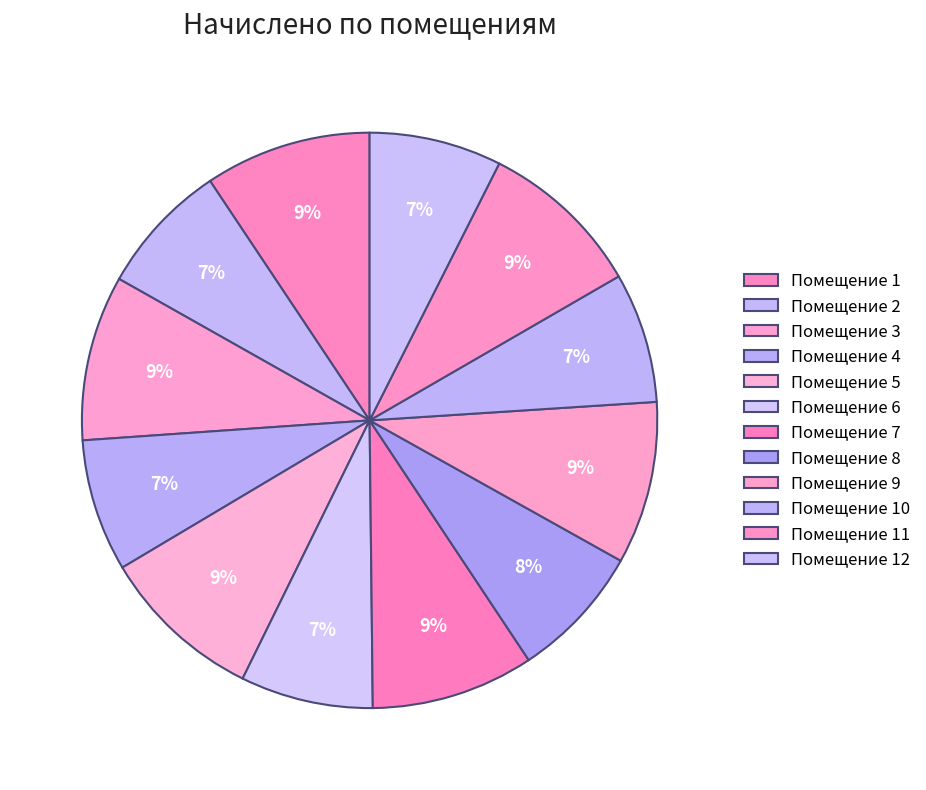

How many segments does this pie chart have?

12